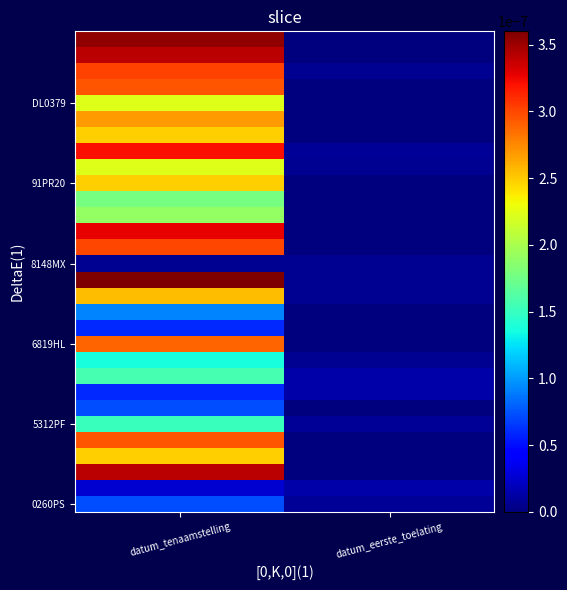

At how many categories does at least one series exceed 0?

2